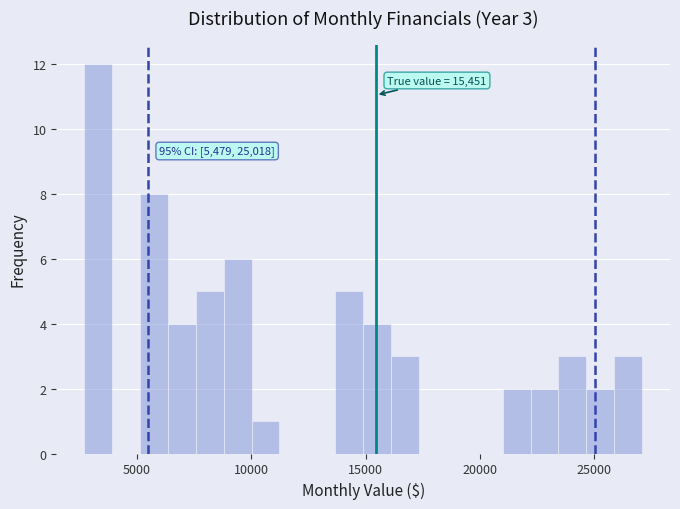

Around what value on the x-axis is the tallest bar? Give the approximate position of its centre, as read against the axis.

3500